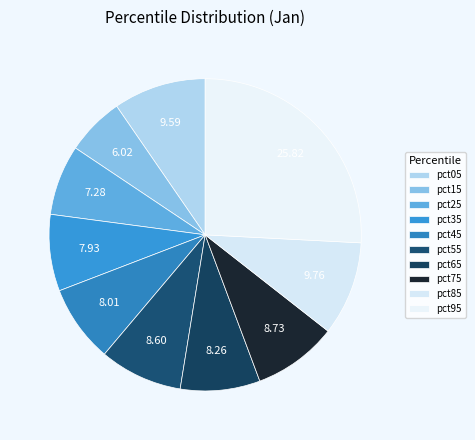

Does pct45 account for over 50% of the chart?

No